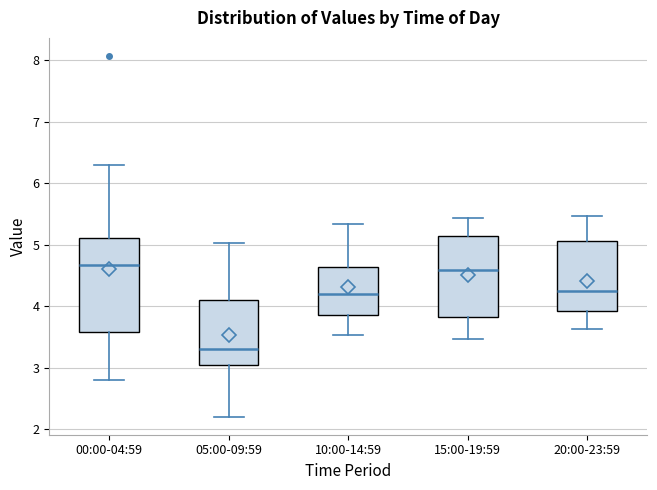

Where does the median line of the box for 20:00-23:59 sit on the y-axis? The values are not printed on the chart, so give them approximately, as read against the axis.

4.3